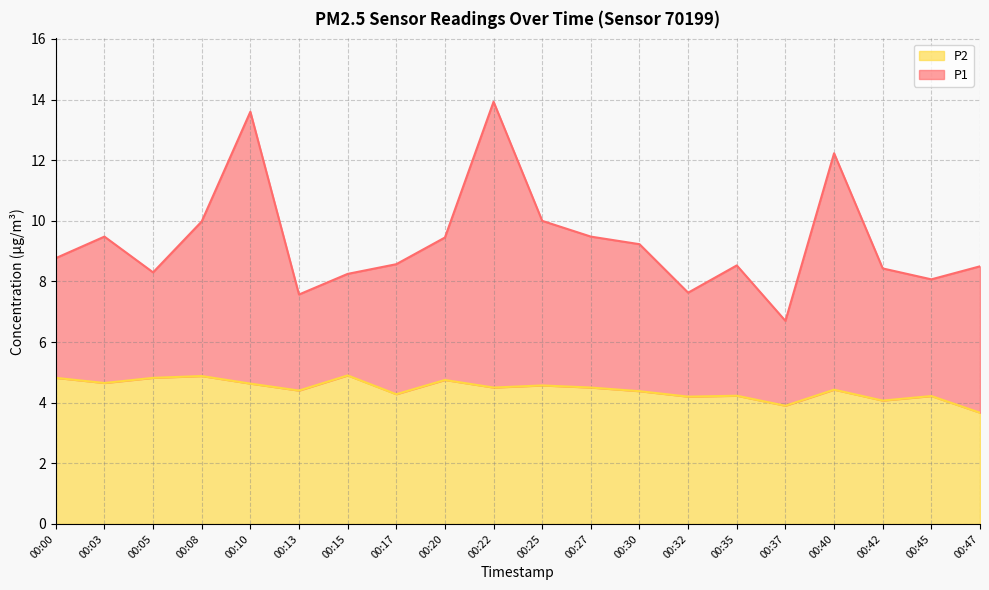

Which has a higher value, 00:22 or 00:13?

00:22